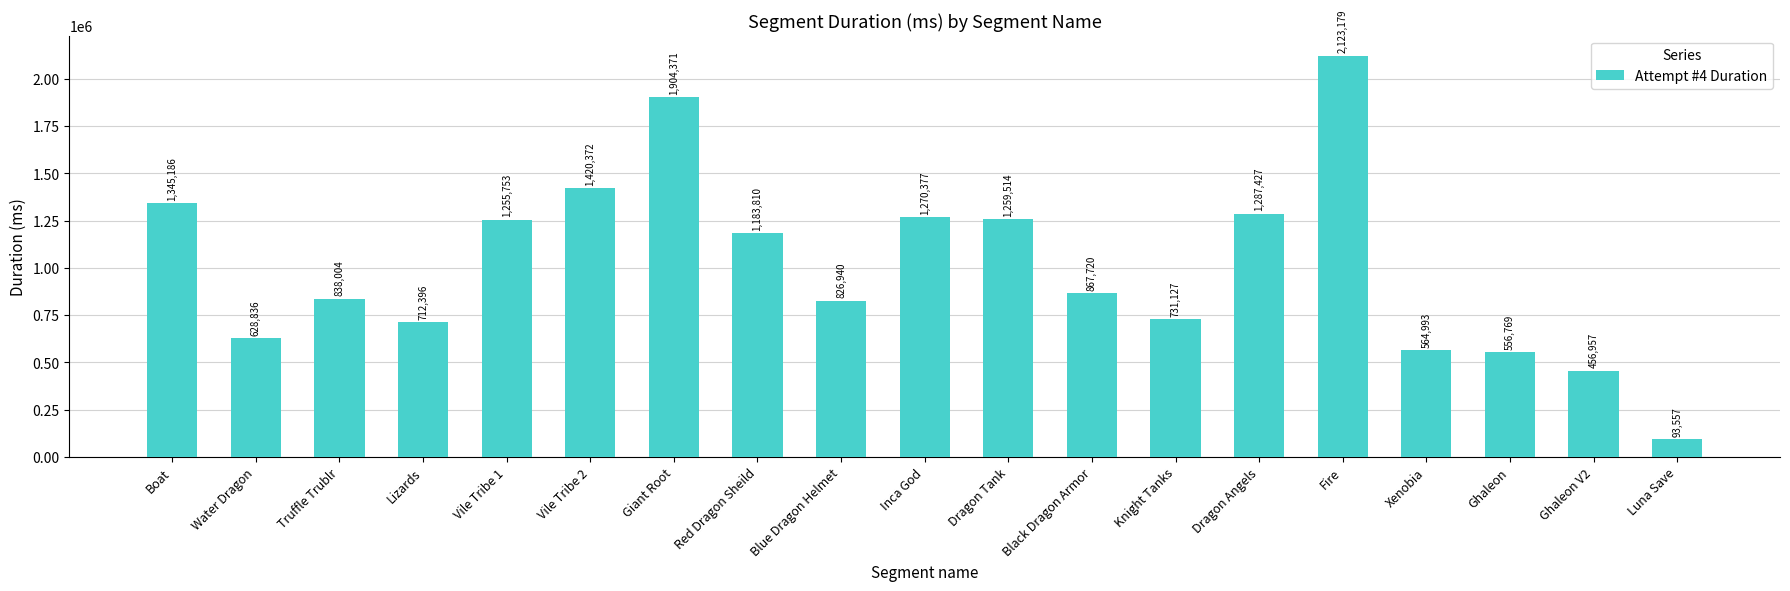

What is the change in value from Water Dragon to Dragon Tank?

+630678